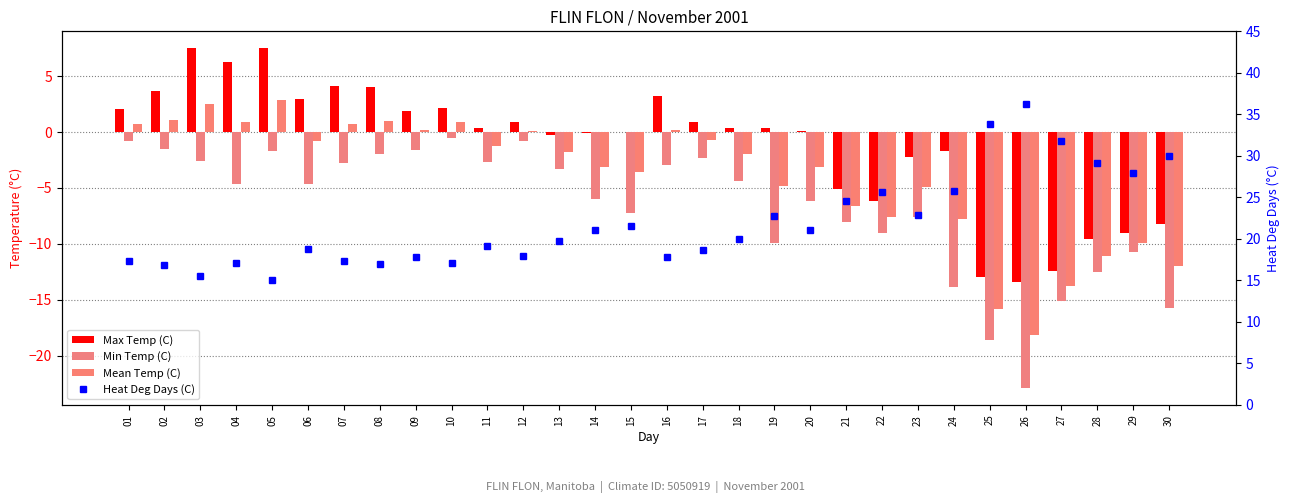

Which series has the largest range (max minus min)?

Min Temp (C)